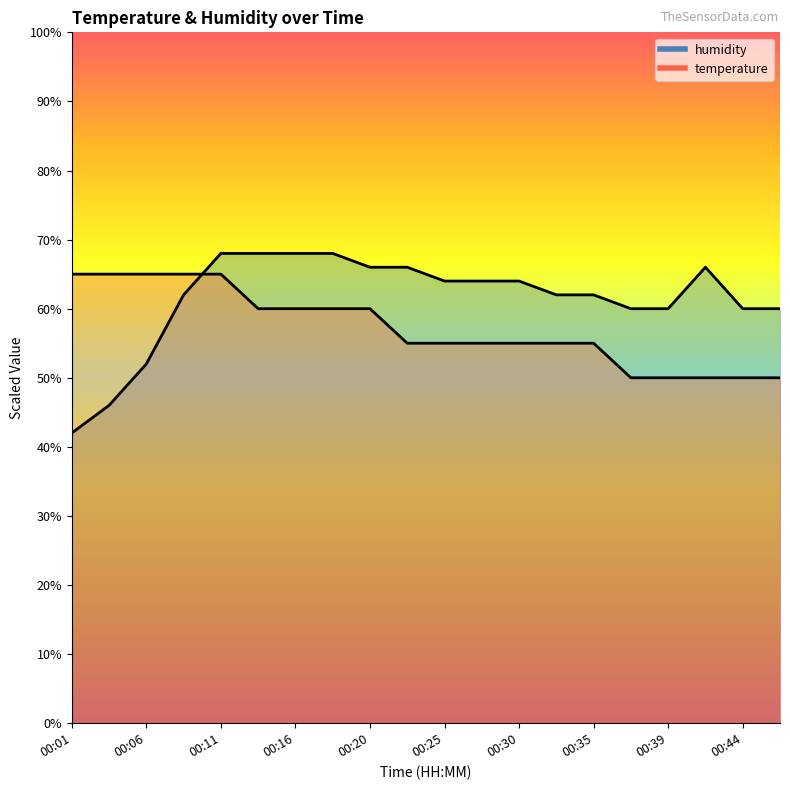

The temperature series shows 23.1 at 00:28. True or false?

False